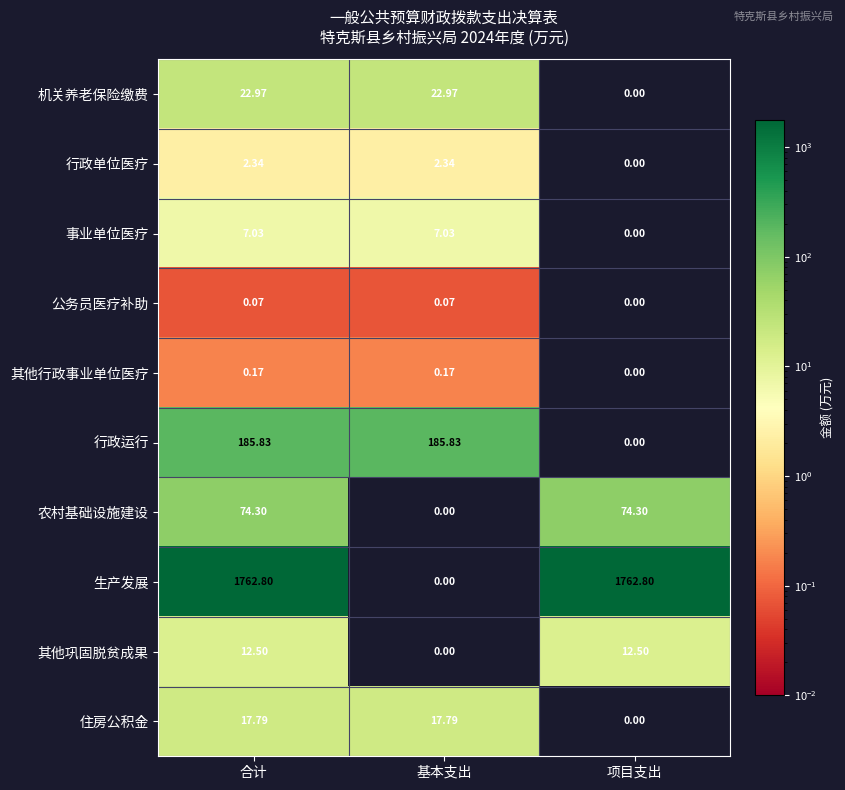

At 合计, list the series in order from smallest to largest.

公务员医疗补助, 其他行政事业单位医疗, 行政单位医疗, 事业单位医疗, 其他巩固脱贫成果, 住房公积金, 机关养老保险缴费, 农村基础设施建设, 行政运行, 生产发展